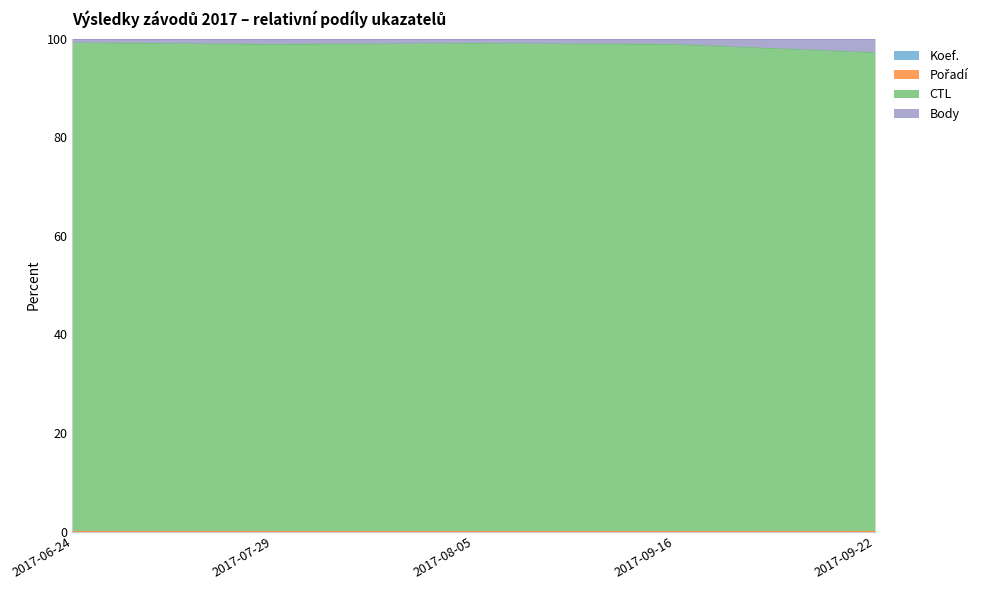

Does the chart display data point markers on the line(s)?

No